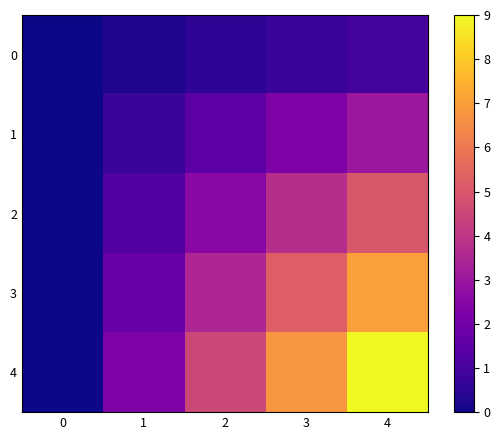

Reading right to left, extract all data points from this chart.

0: 4=1.0	3=0.8	2=0.5	1=0.2	0=0.0
1: 4=3.0	3=2.2	2=1.5	1=0.8	0=0.0
2: 4=5.0	3=3.8	2=2.5	1=1.2	0=0.0
3: 4=7.0	3=5.2	2=3.5	1=1.8	0=0.0
4: 4=9.0	3=6.8	2=4.5	1=2.2	0=0.0